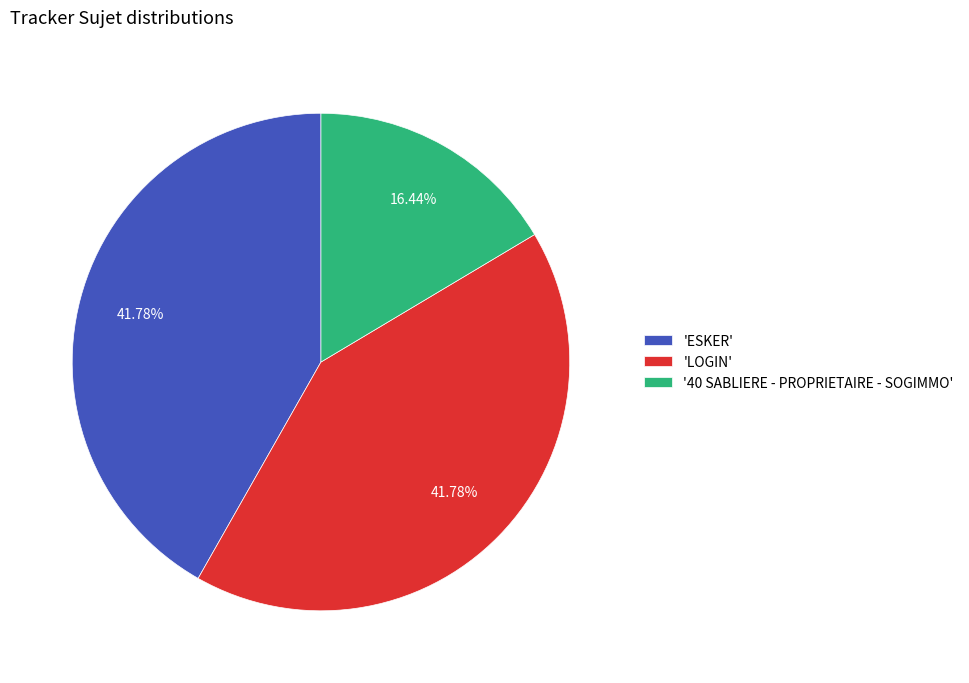

Does any single category account for the majority?

No